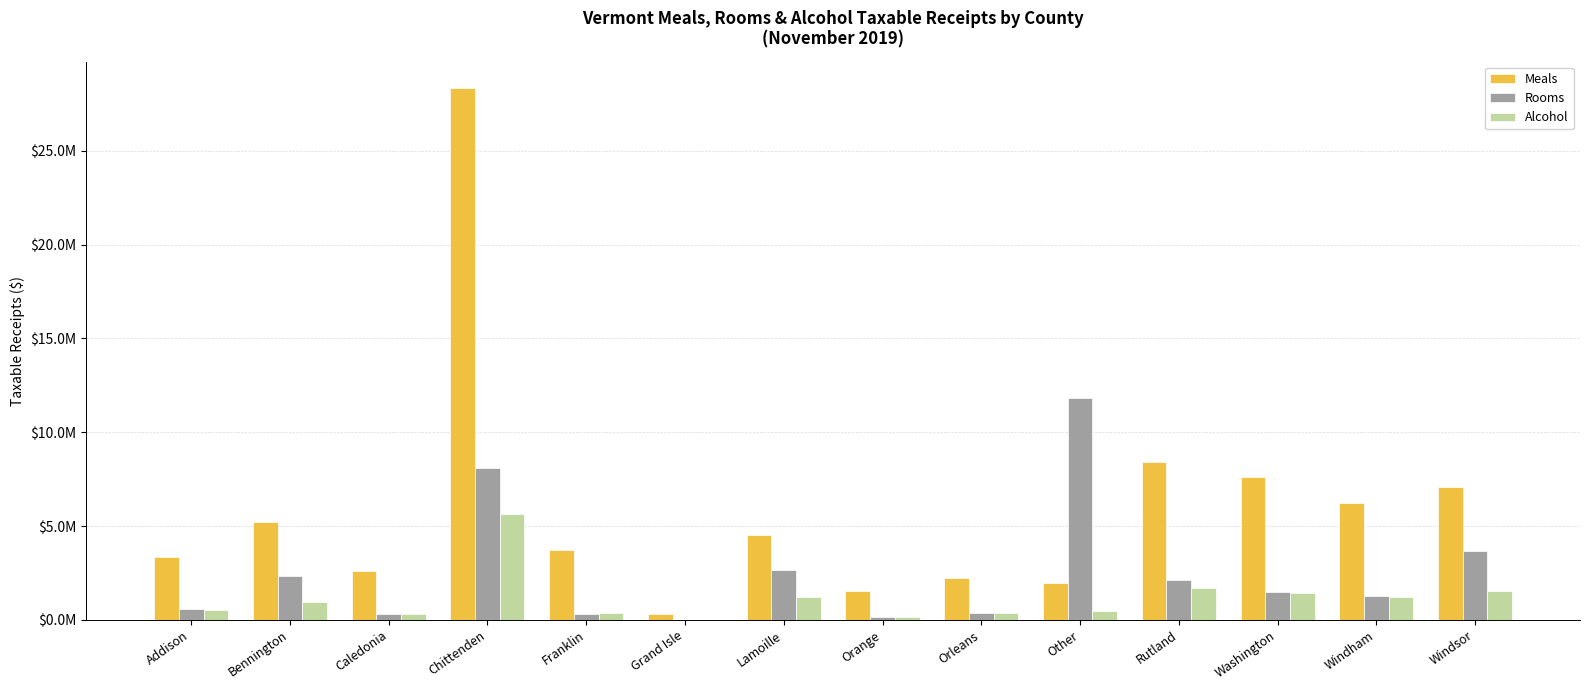

What are all the series names shown in the legend?

Meals, Rooms, Alcohol